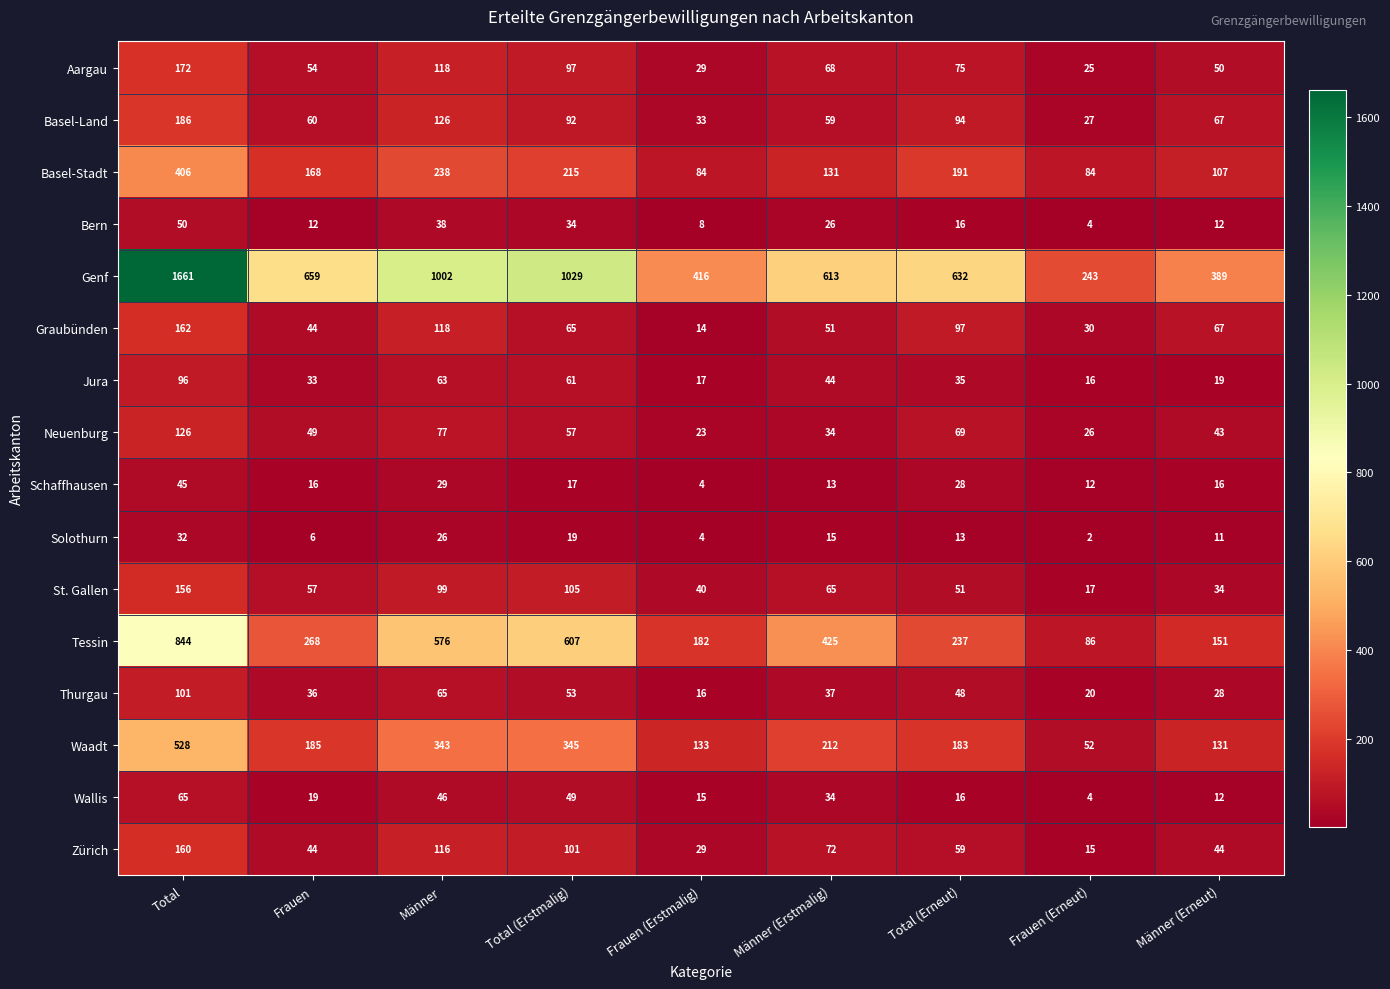

How many data points in Schaffhausen are less than 16?

3